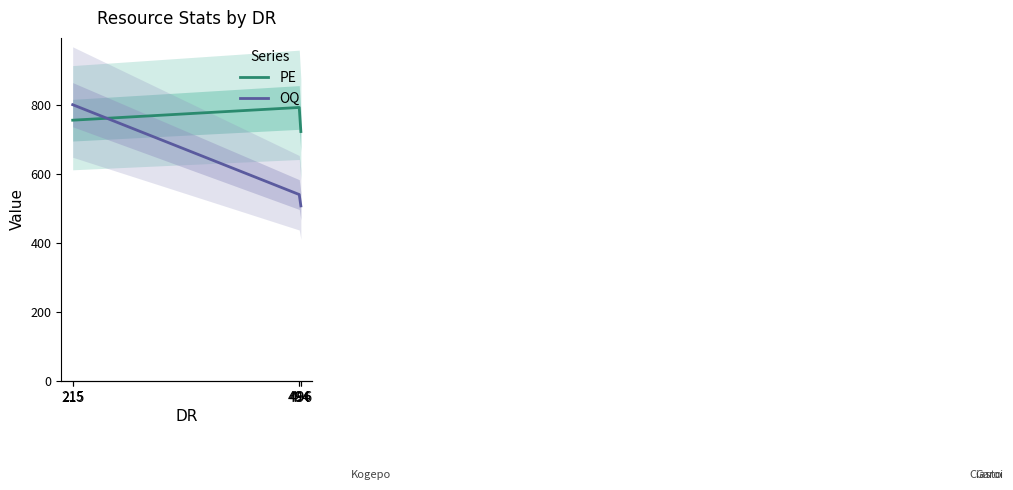

What is the minimum value shown in the chart?

508